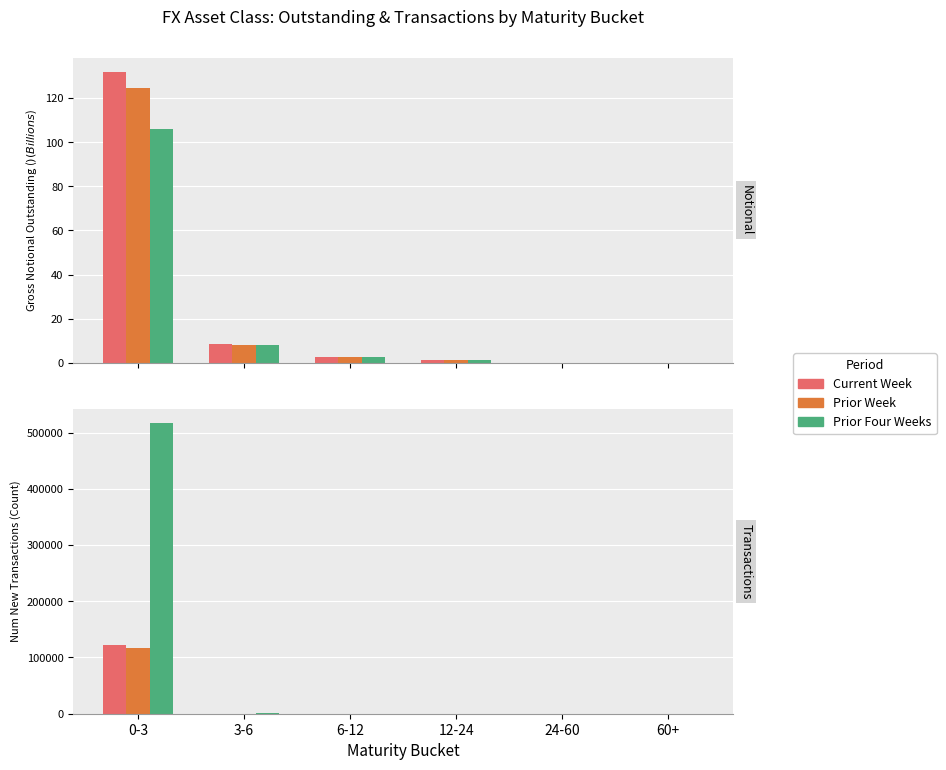

The value of Prior Week at 60+ is -44582. True or false?

False